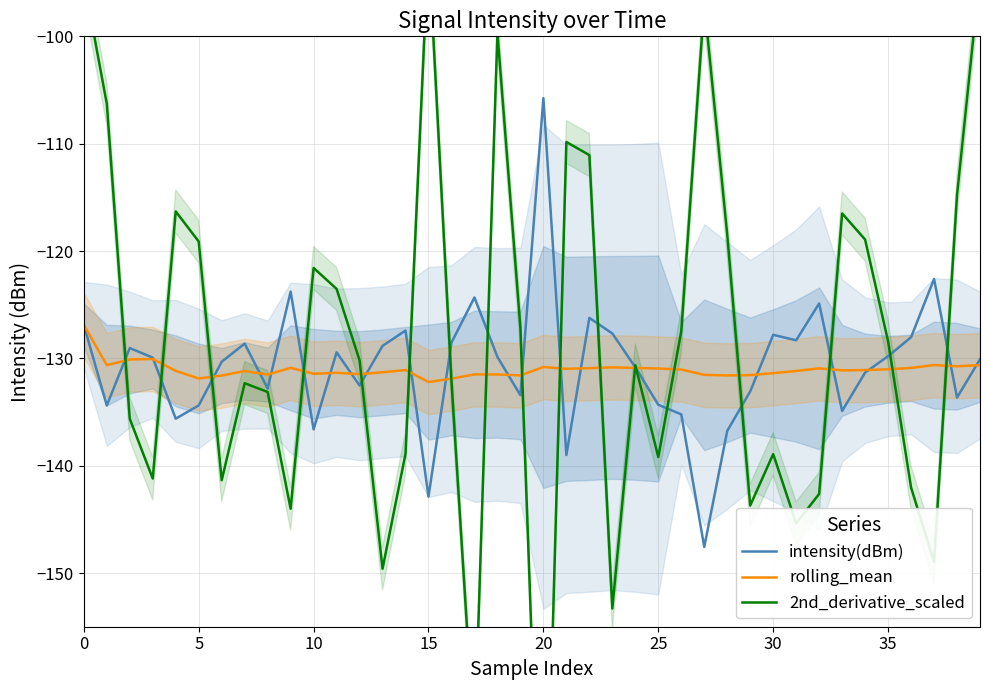

The intensity(dBm) series shows -127.7 at 23. True or false?

True